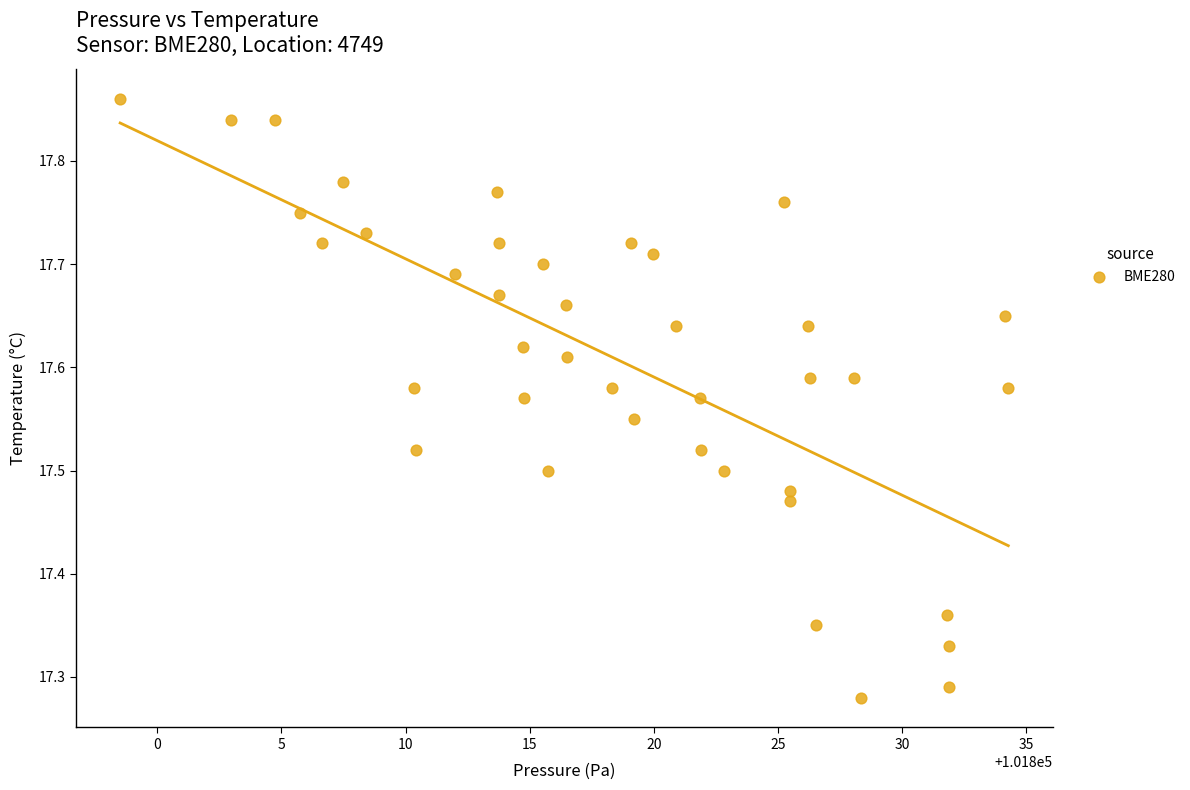

What is the range of Y values (max minus min)?

0.6